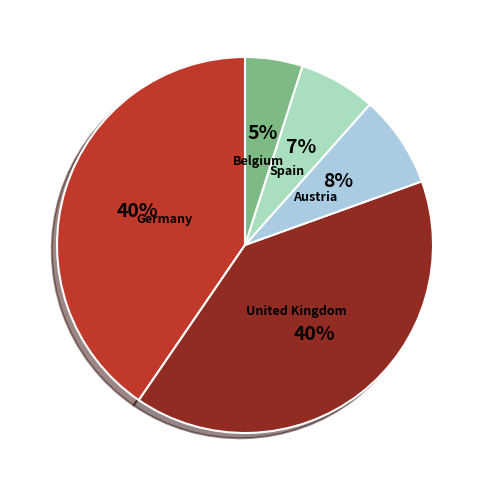

Does any single category account for the majority?

No